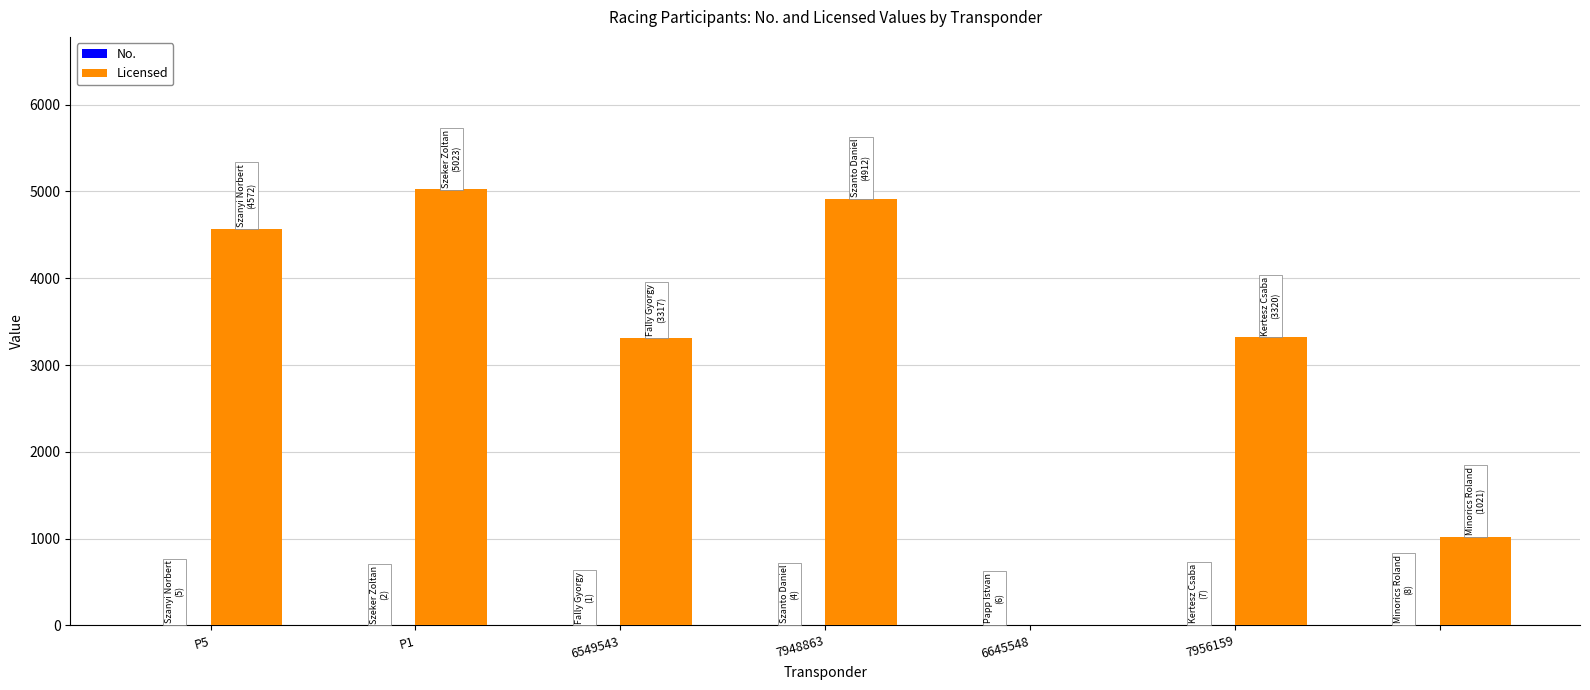

Which series has the largest total across all categories?

Licensed